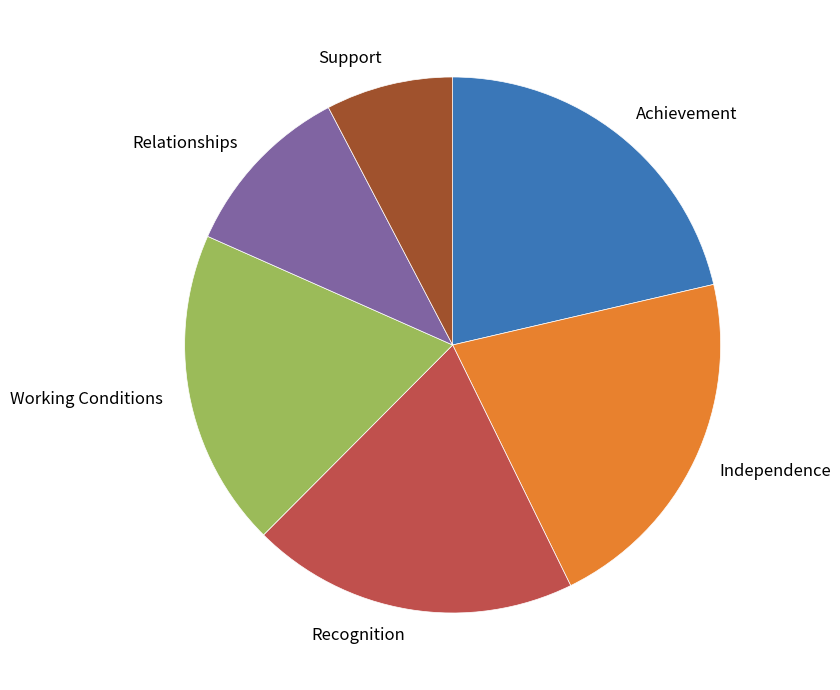

Is it true that Working Conditions is 5% of the pie?

False